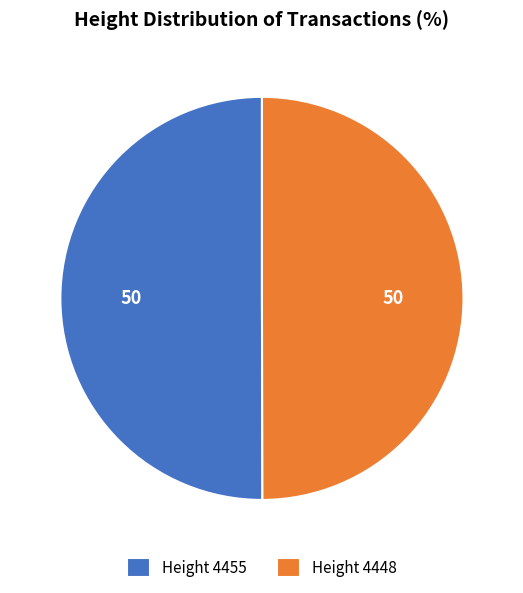

True or false: Height 4448 accounts for 64% of the total.

False